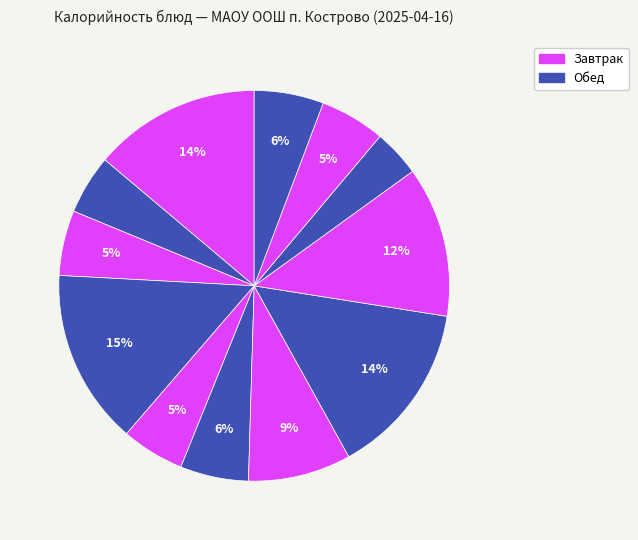

To the nearest percent, what is the difference between the largest and smallest slice percentages?

11%